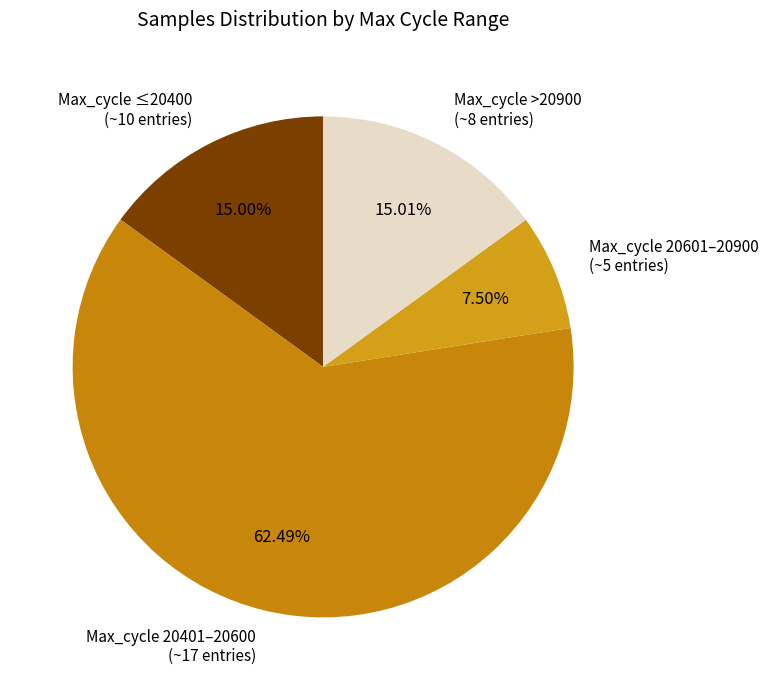

Is there any slice that represents more than half of the pie?

Yes